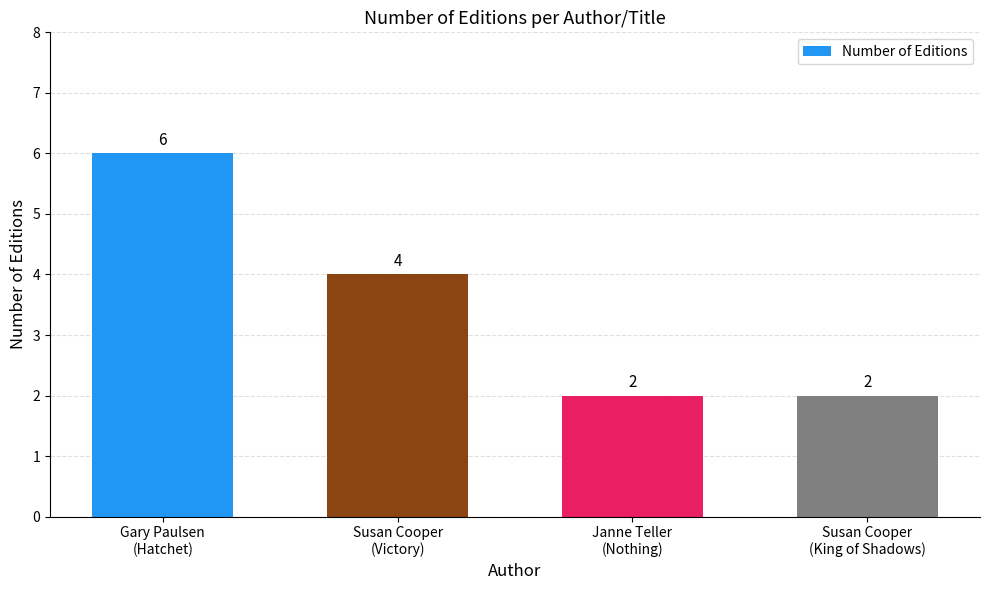

Reading right to left, transcribe all the data shown in this chart.

2	2	4	6